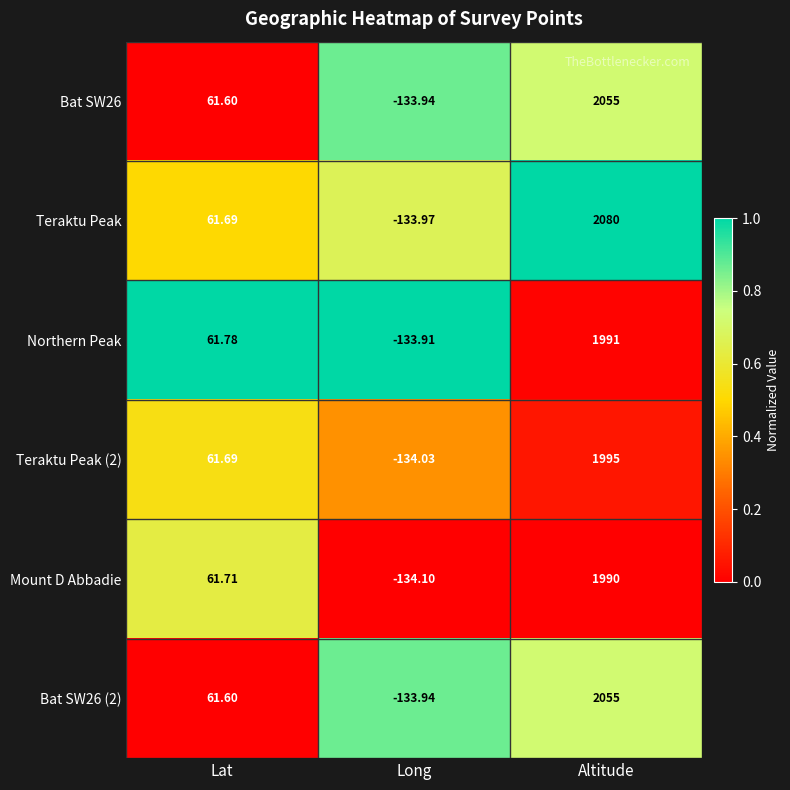

List the labels in order of Mount D Abbadie value, smallest first.

Long, Lat, Altitude